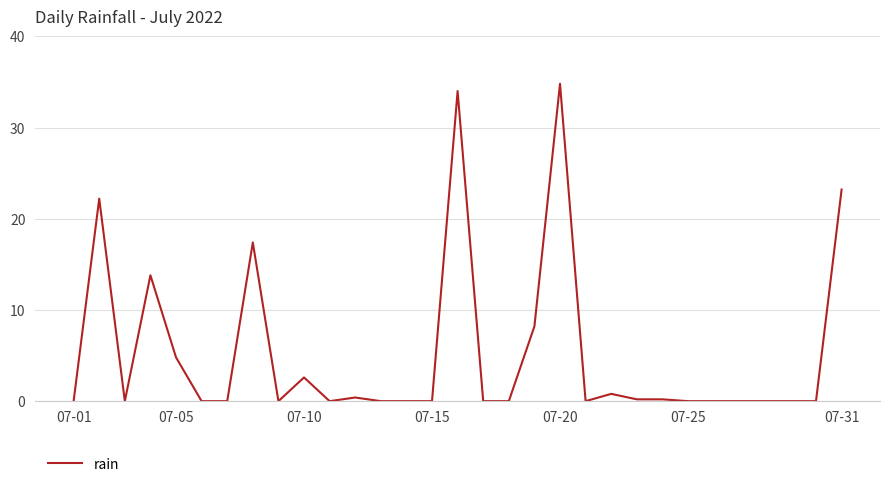

What is the greatest value displayed?

34.8